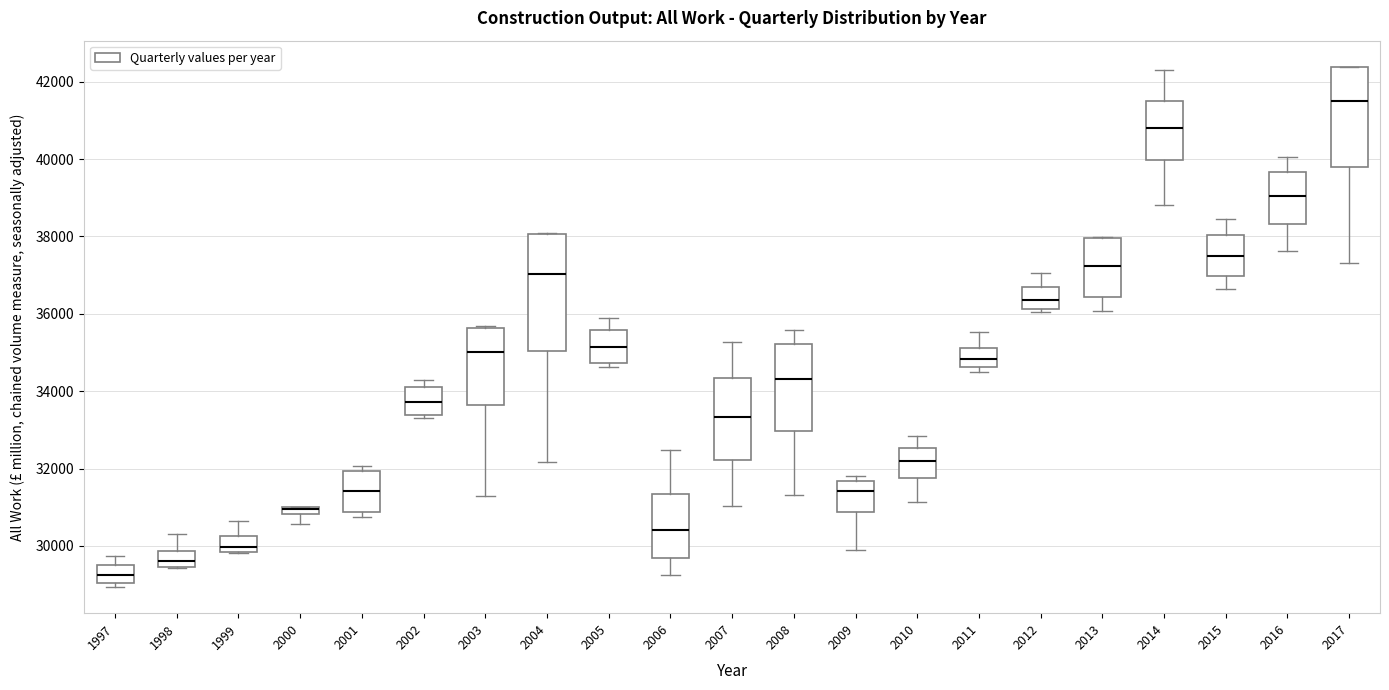

Which box is the tallest, from its lower edge to its upper edge?

2004